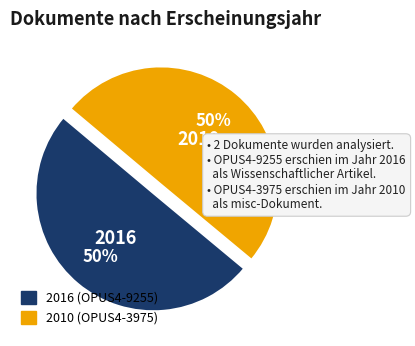

What portion of the pie excludes 2016?

49.9%